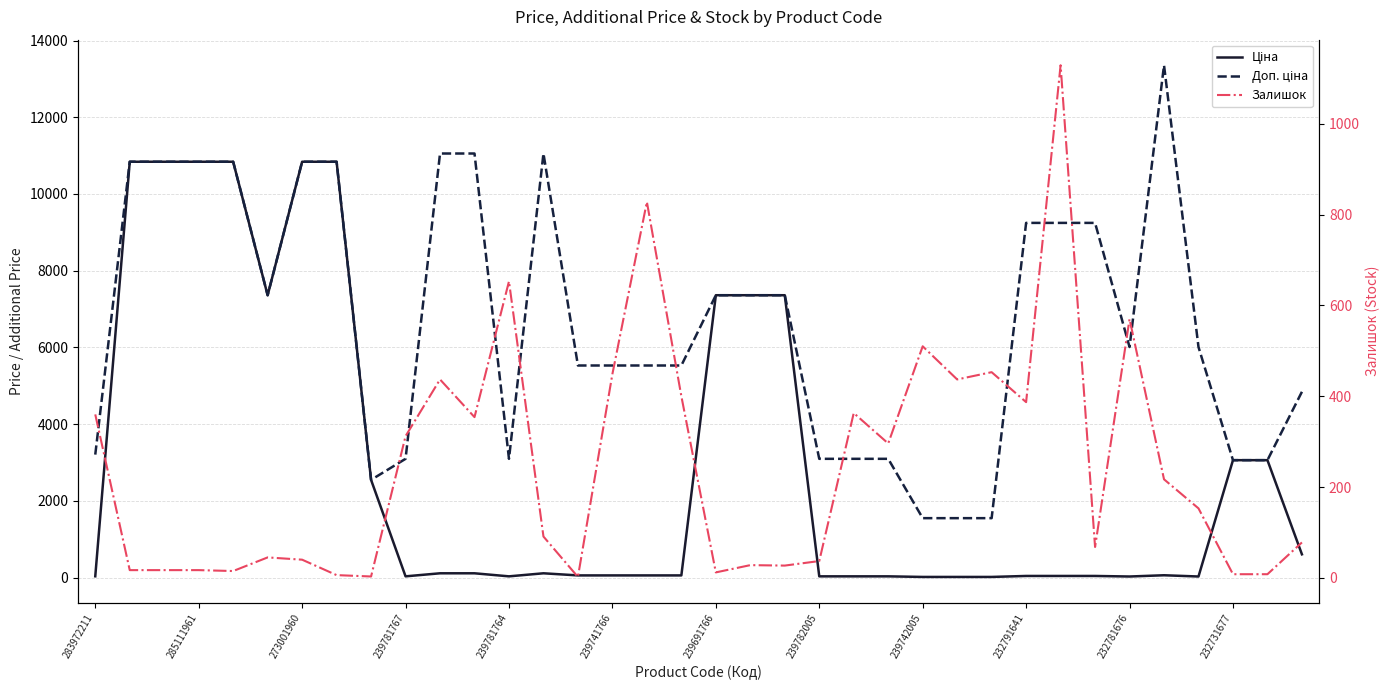

What is the average value of the Доп. ціна series?

6658.5